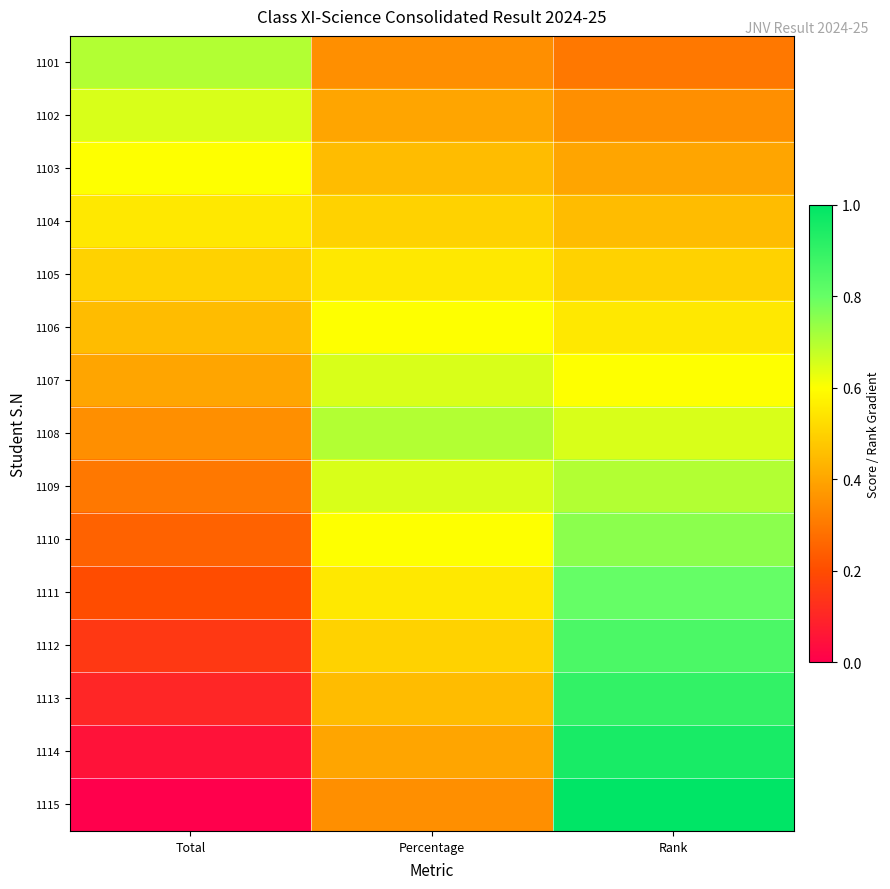

Rank the series by their maximum value, from lowest to highest.

1104, 1105, 1103, 1106, 1102, 1107, 1101, 1108, 1109, 1110, 1111, 1112, 1113, 1114, 1115